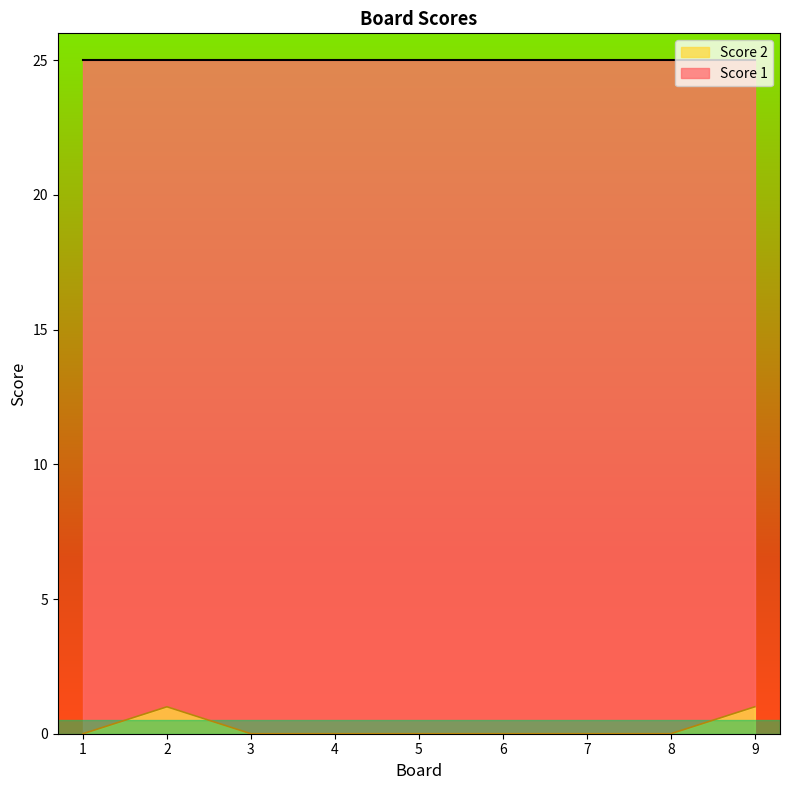

True or false: the data shows 0 at 2.

False